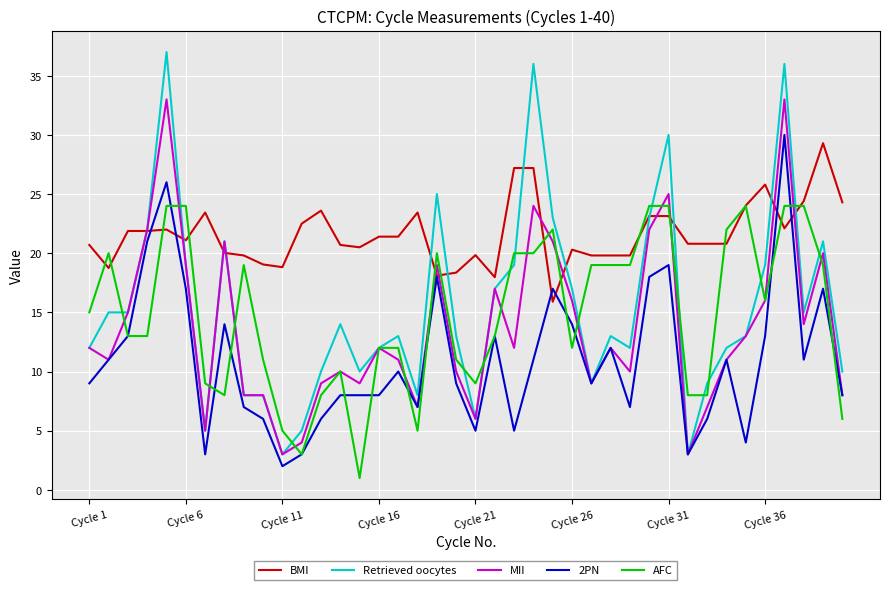

Which series has the largest range (max minus min)?

Retrieved oocytes